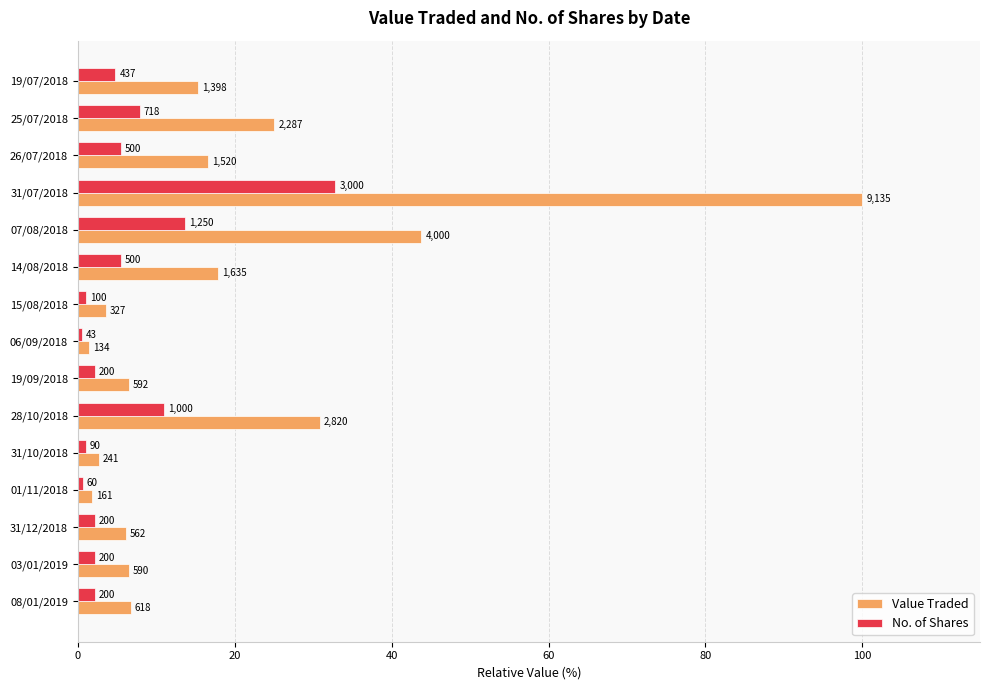

At how many categories does at least one series exceed 60?

1